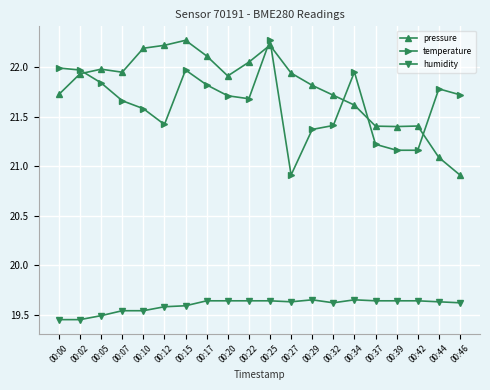

What is the maximum value shown in the chart?

22.3